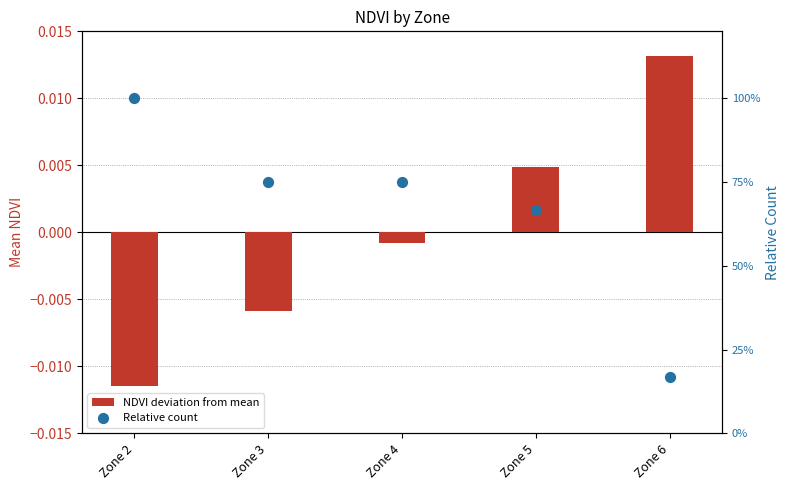

Which series reaches the maximum Y coordinate?

Relative count